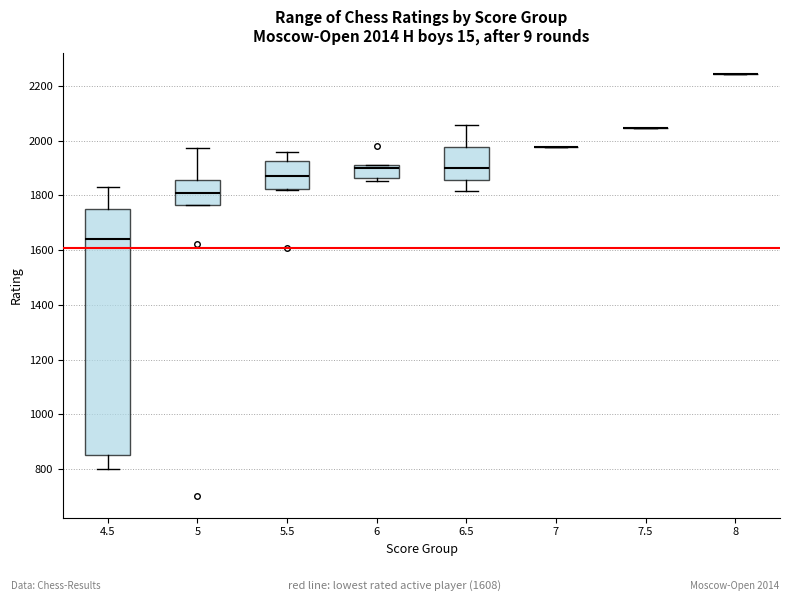

Comparing the boxes themselves (not the whiskers), which one is the tallest?

4.5